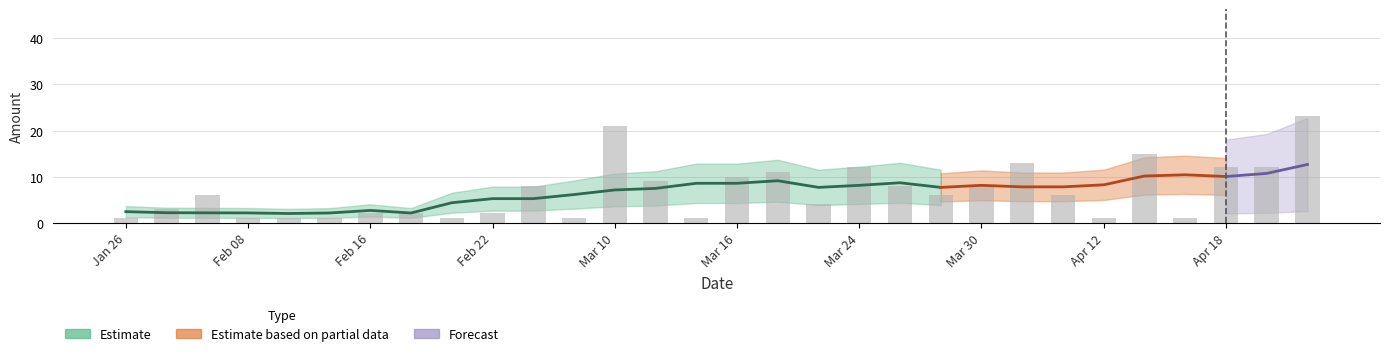

How many values are below 6?

14